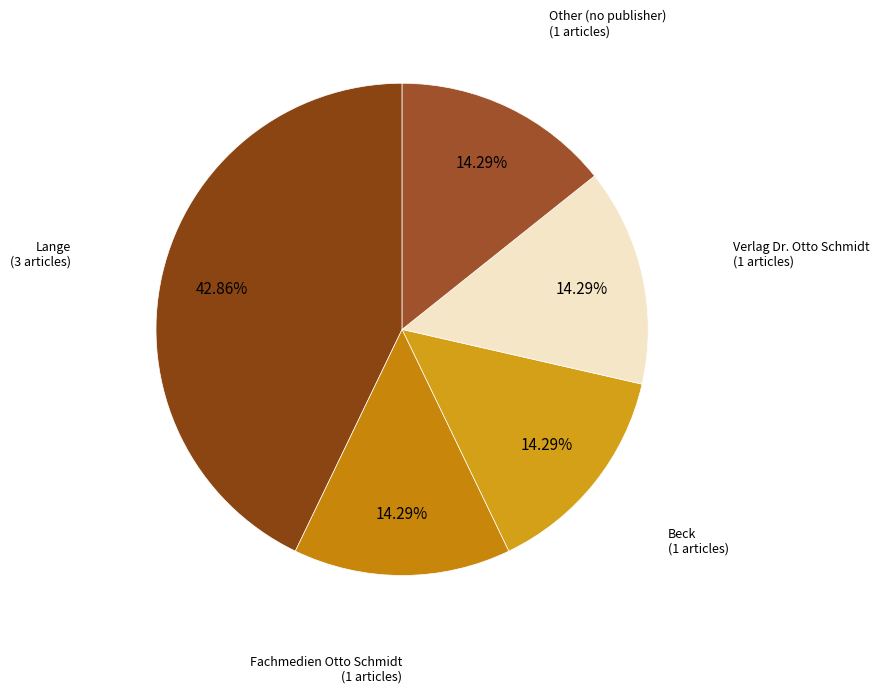

How many segments does this pie chart have?

5